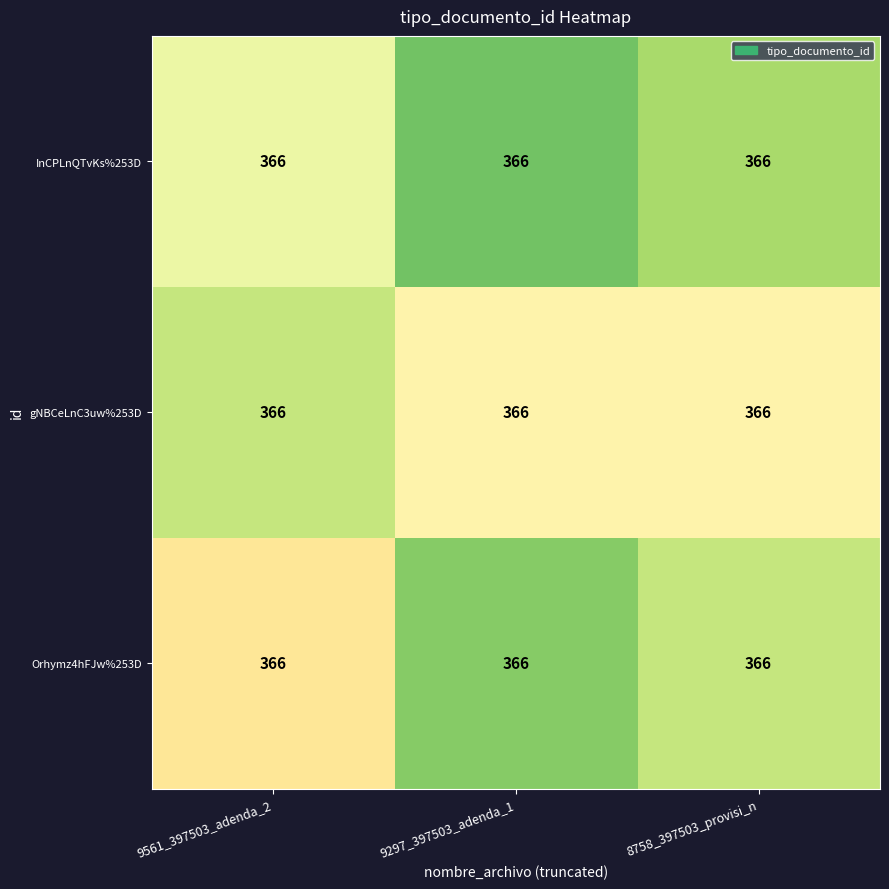

Where is InCPLnQTvKs%253D nearest to the value 366?

9561_397503_adenda_2